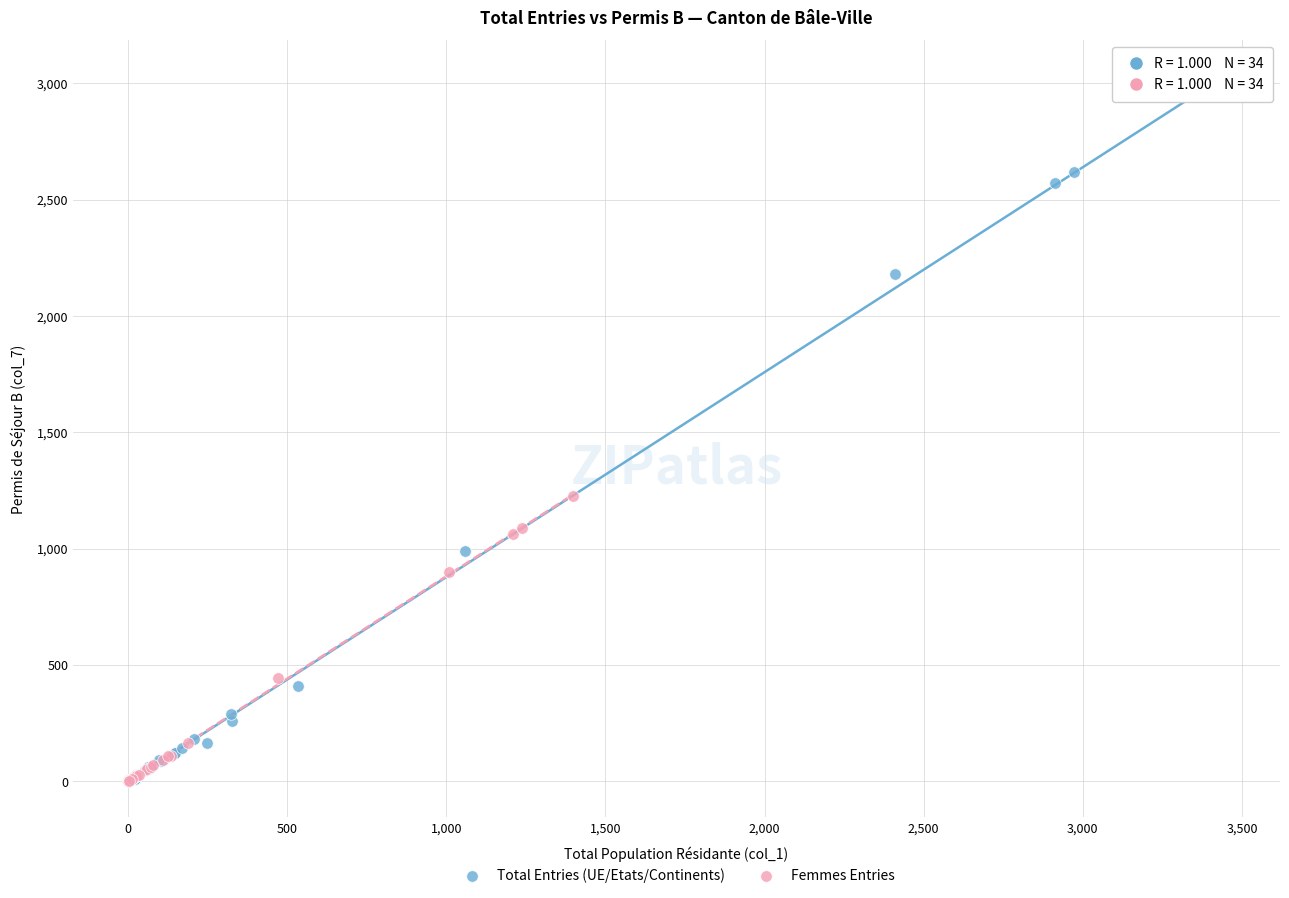

Which series has the largest Y range (max minus min)?

Total Entries (UE/Etats/Continents)